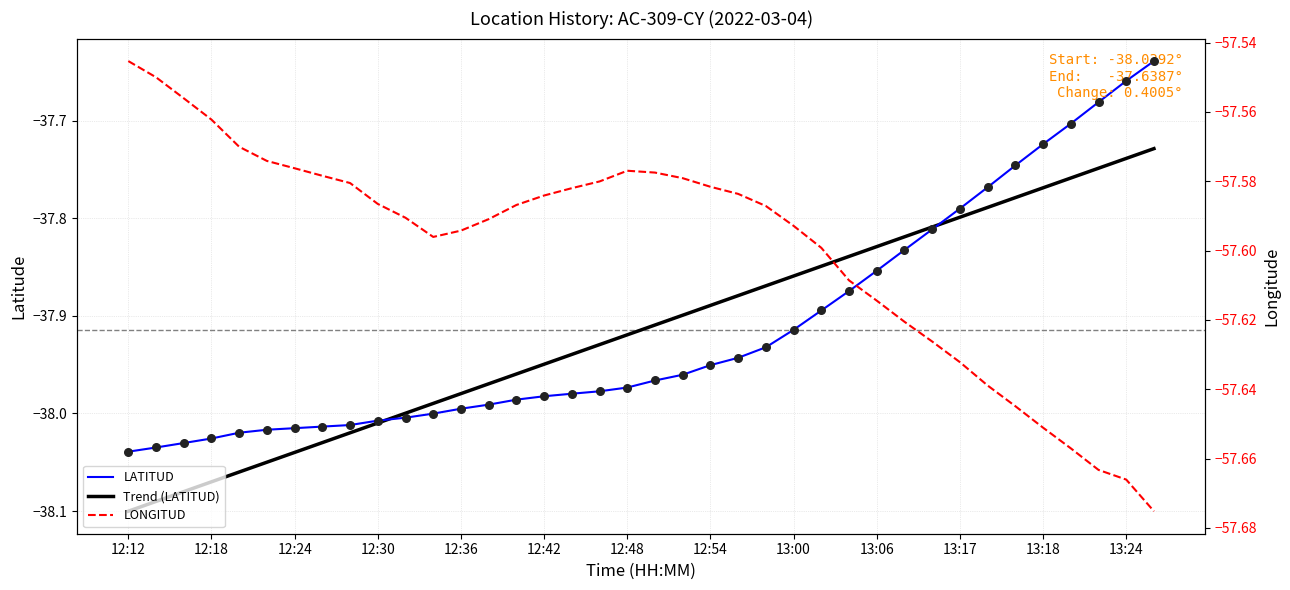

Which series has the widest spread of Y values?

LATITUD